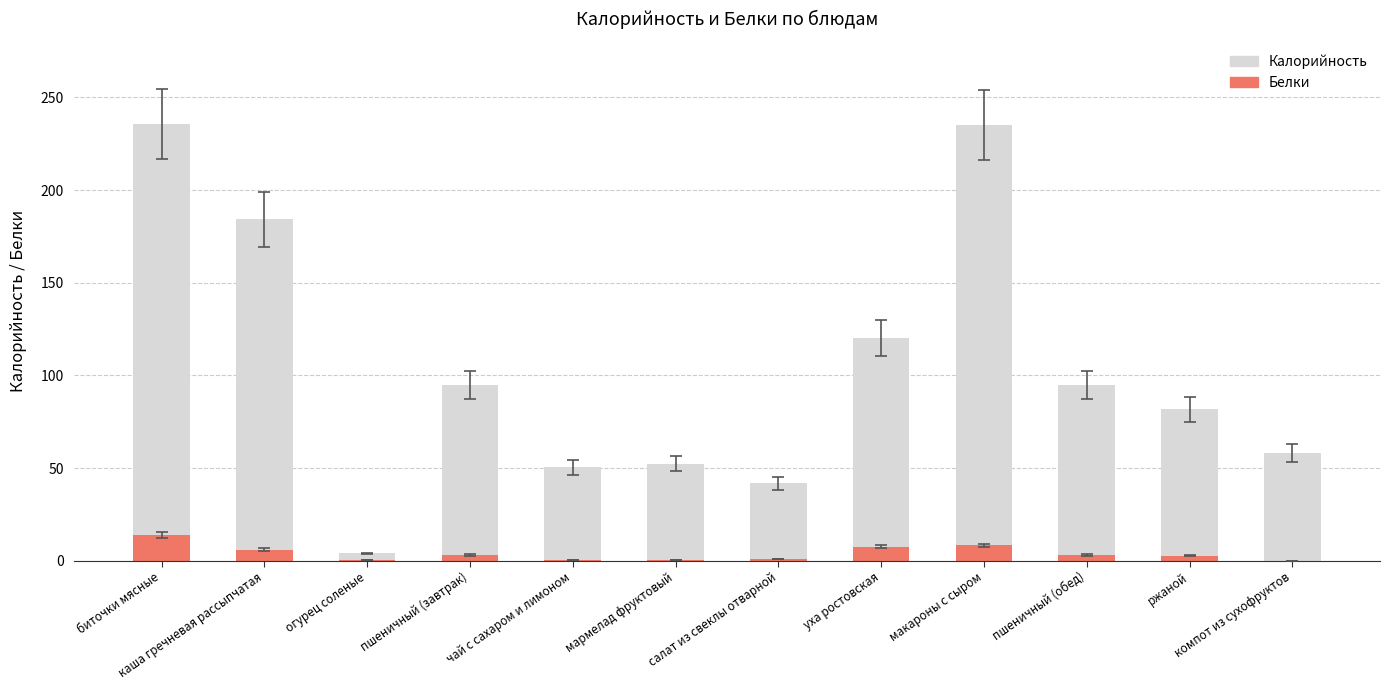

What position from the right is уха ростовская?

5